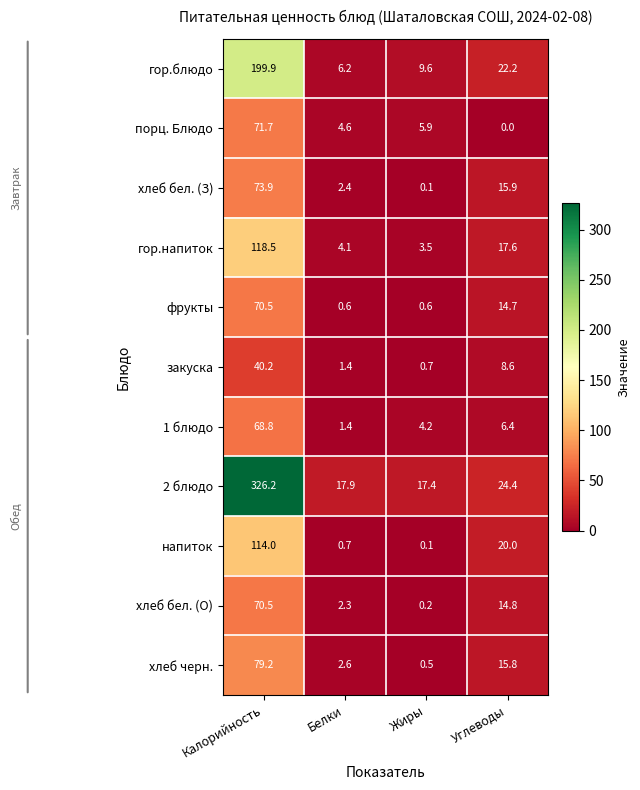

Is the value of хлеб черн. at Калорийность greater than the value of хлеб бел. (О) at Калорийность?

Yes